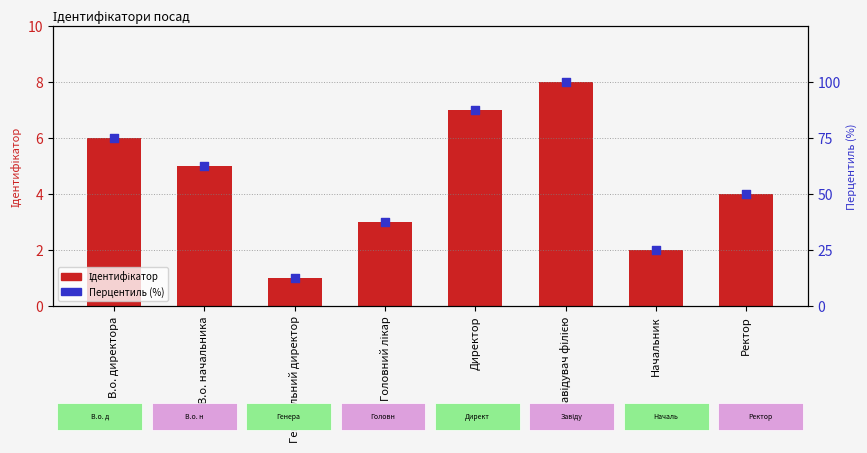

What are all the series names shown in the legend?

Ідентифікатор, Перцентиль (%)